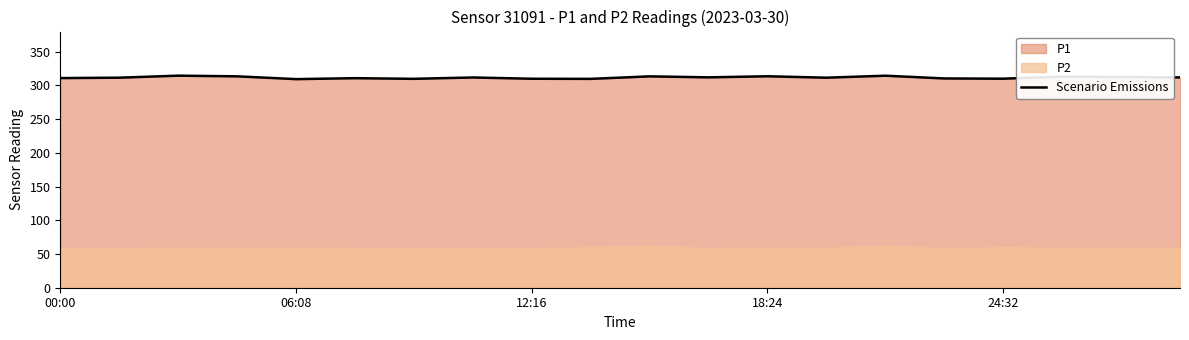

What is the difference between the maximum and minimum values?

5.1